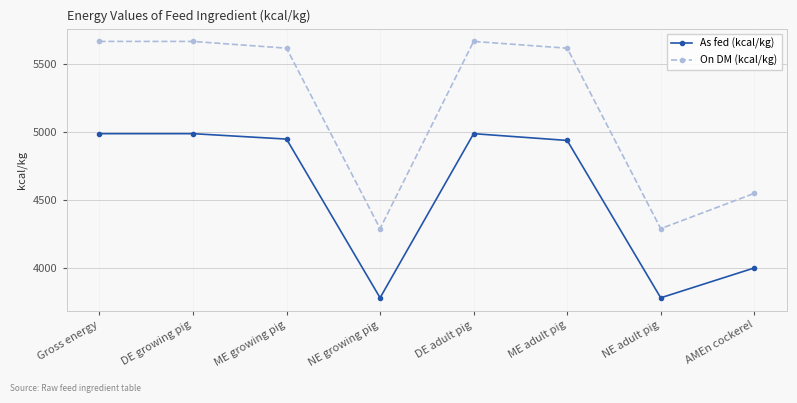

True or false: On DM (kcal/kg) and As fed (kcal/kg) cross at least once.

False